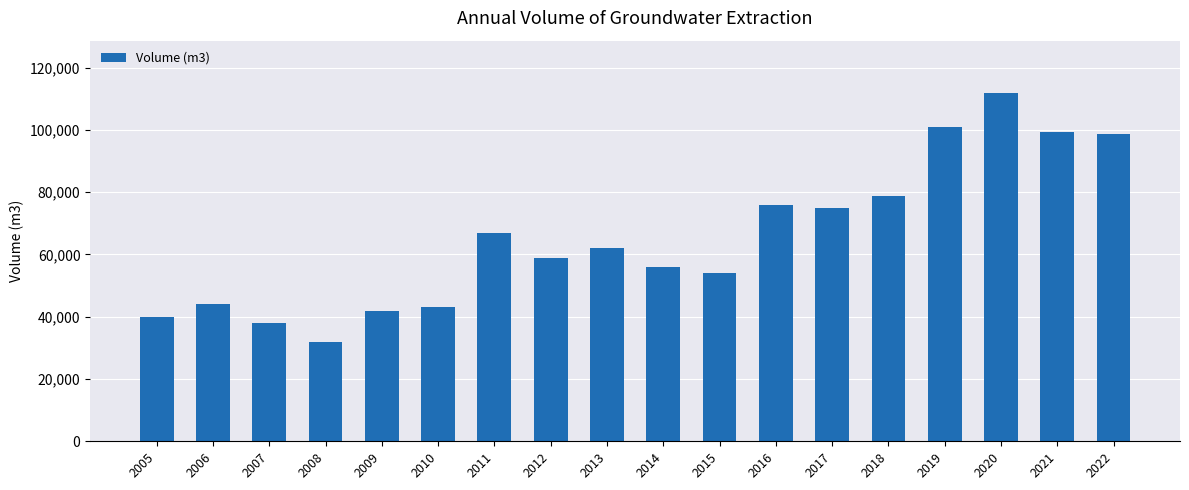

Is it true that the value at 2016 is 135074?

False